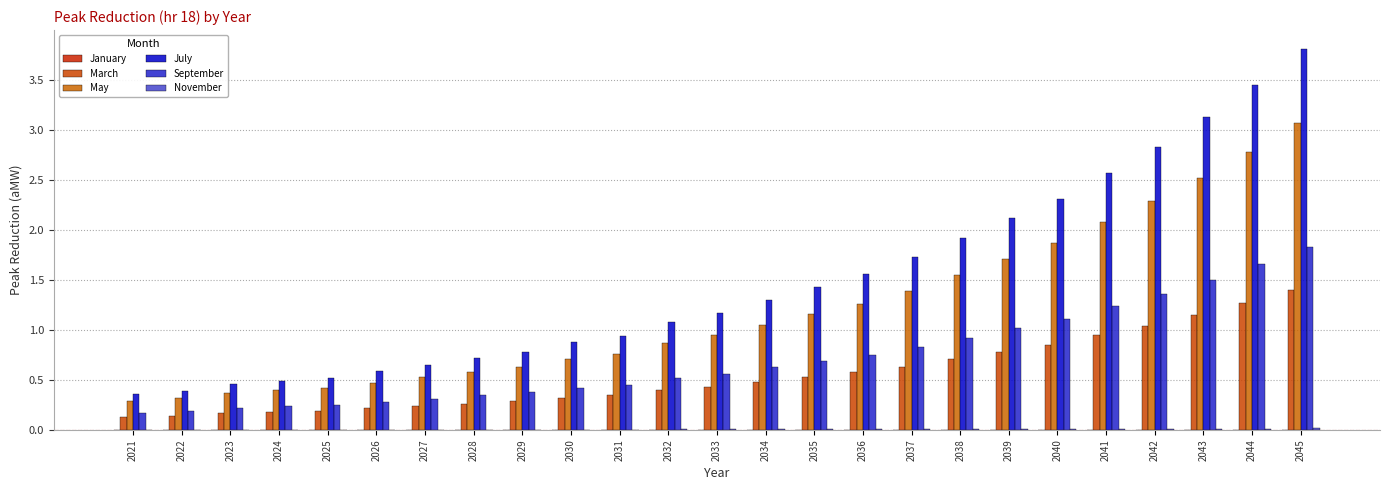

Which series has the largest total across all categories?

July